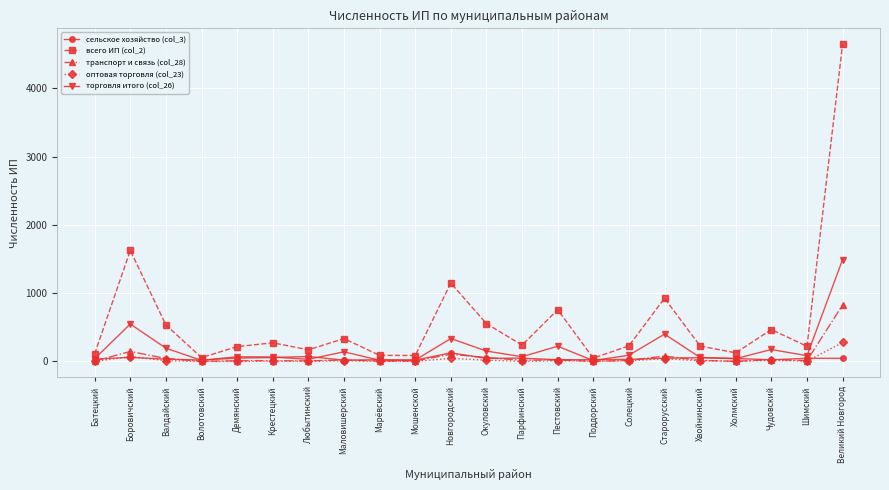

What is the label of the 6th point from the right?

Старорусский